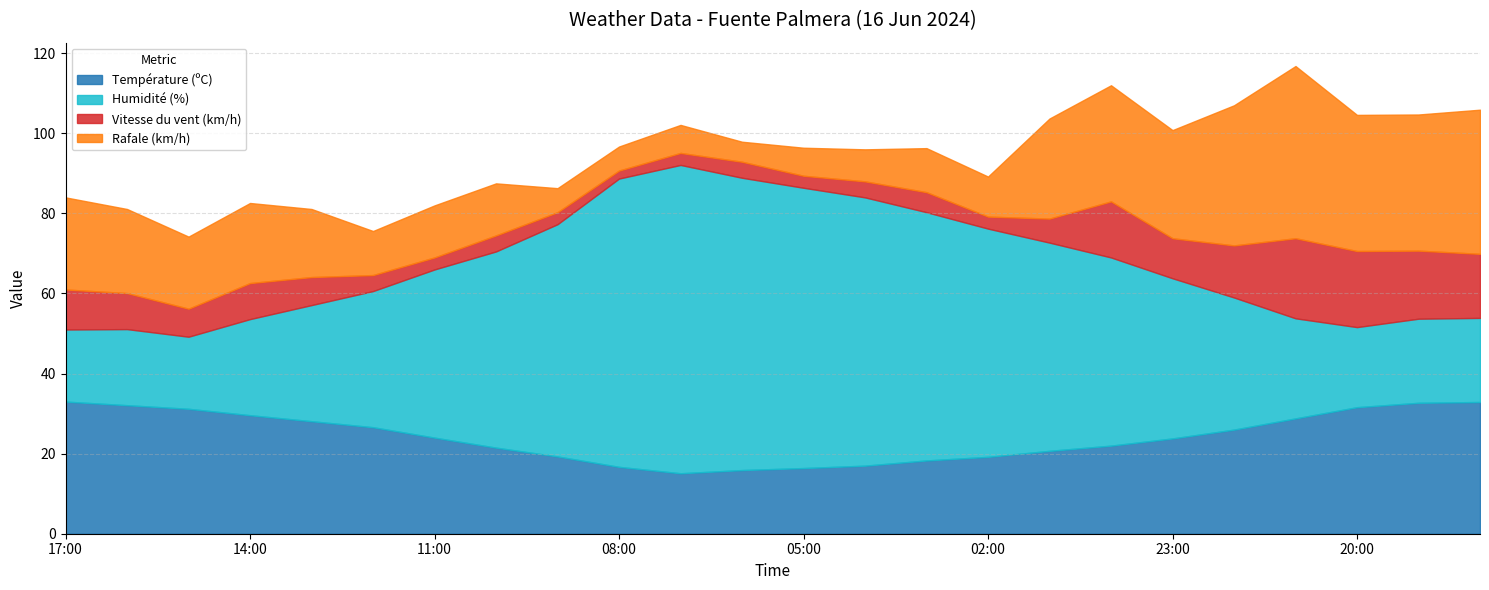

Which category has the highest value in the Température (ºC) series?

17:00